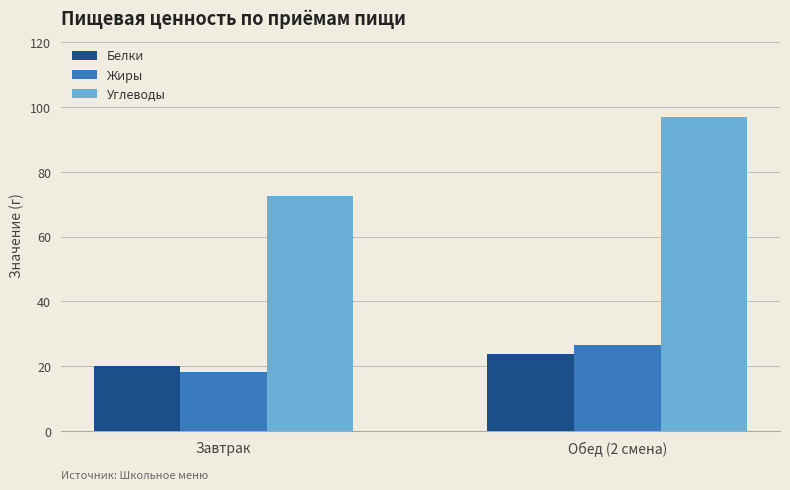

List the series in order of their peak value, lowest first.

Белки, Жиры, Углеводы